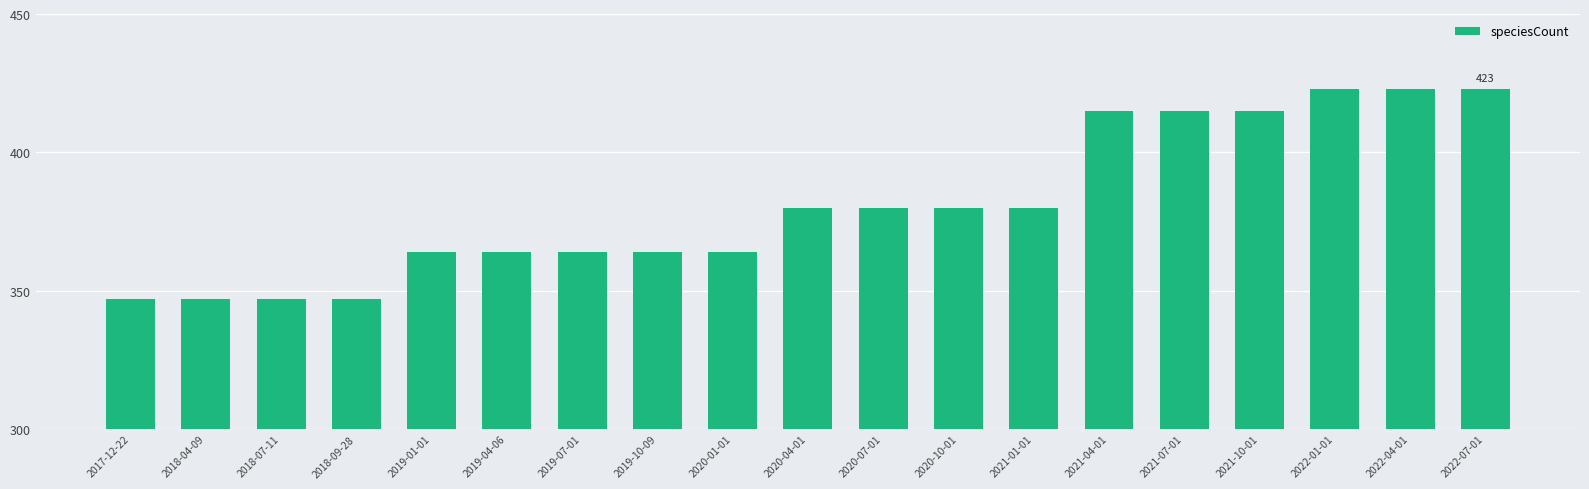

Are the bars grouped side by side (vs. stacked)?

No